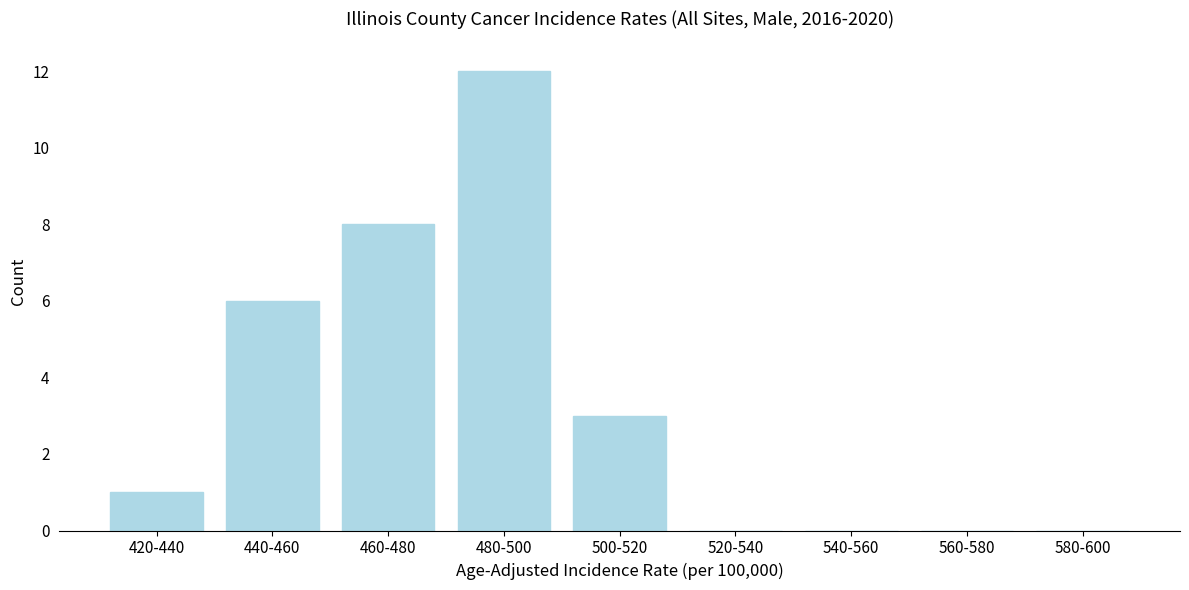

Reading left to right, extract all data points from this chart.

420-440=1	440-460=6	460-480=8	480-500=12	500-520=3	520-540=0	540-560=0	560-580=0	580-600=0